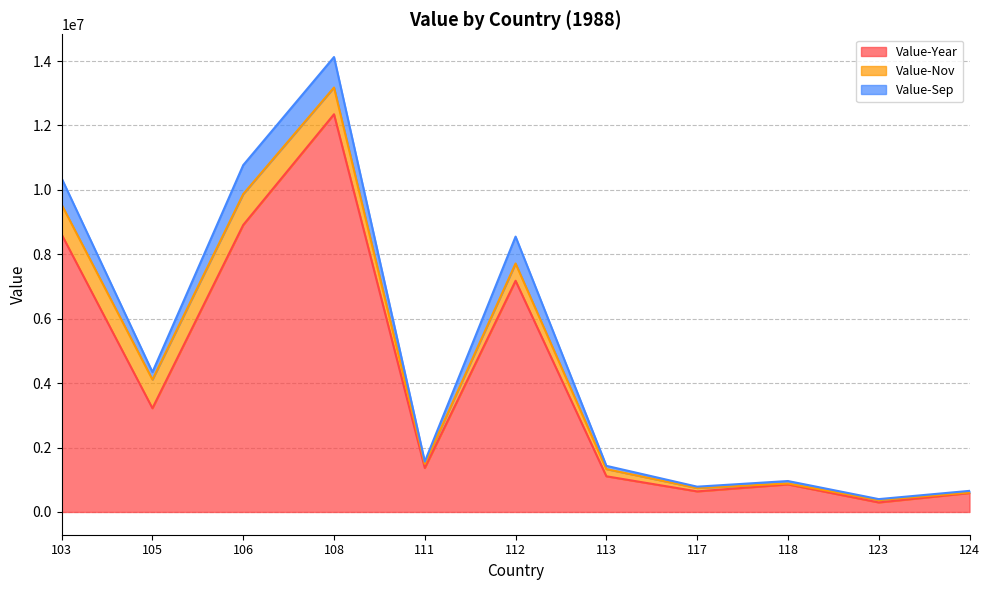

What is the average value of the Value-Year series?

4102043